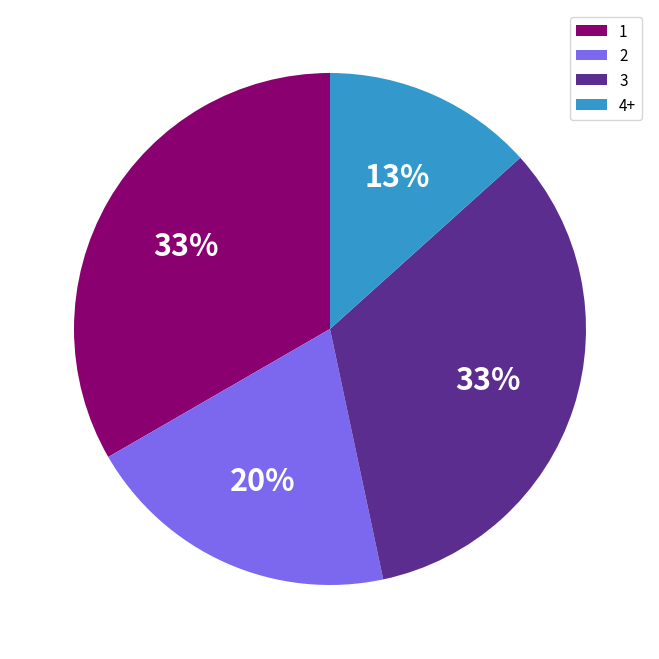

Is it true that 3 is 1% of the pie?

False